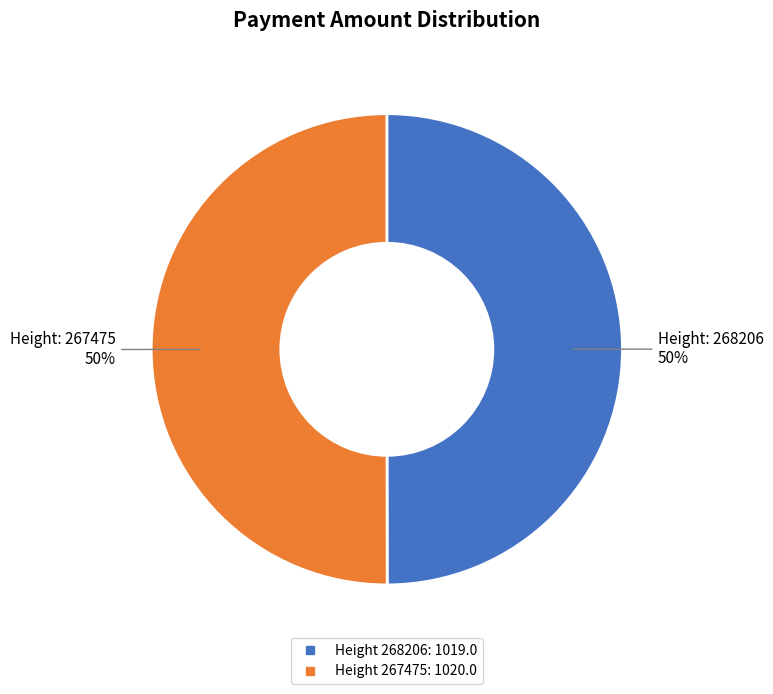

To the nearest percent, what is the average slice percentage?

50%